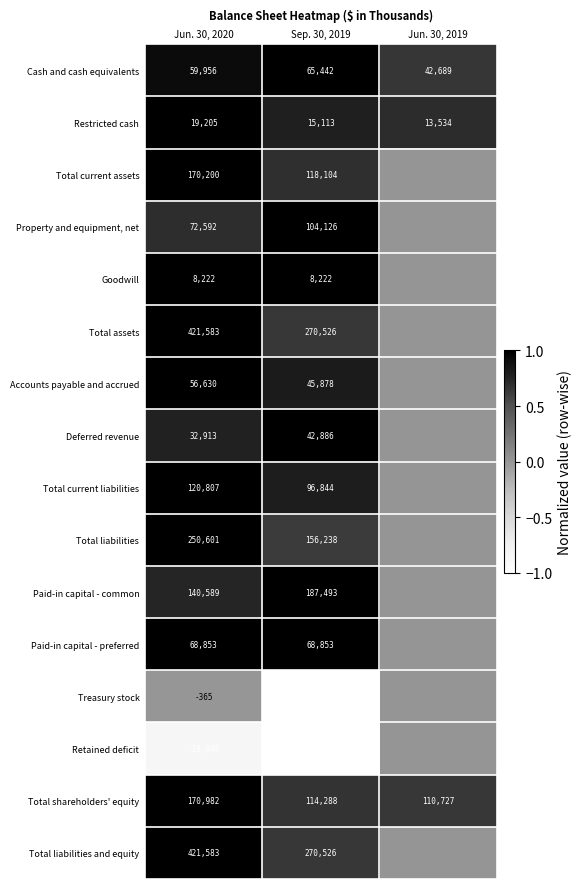

What is the difference between the second highest and minimum values in the Total shareholders' equity series?

3561